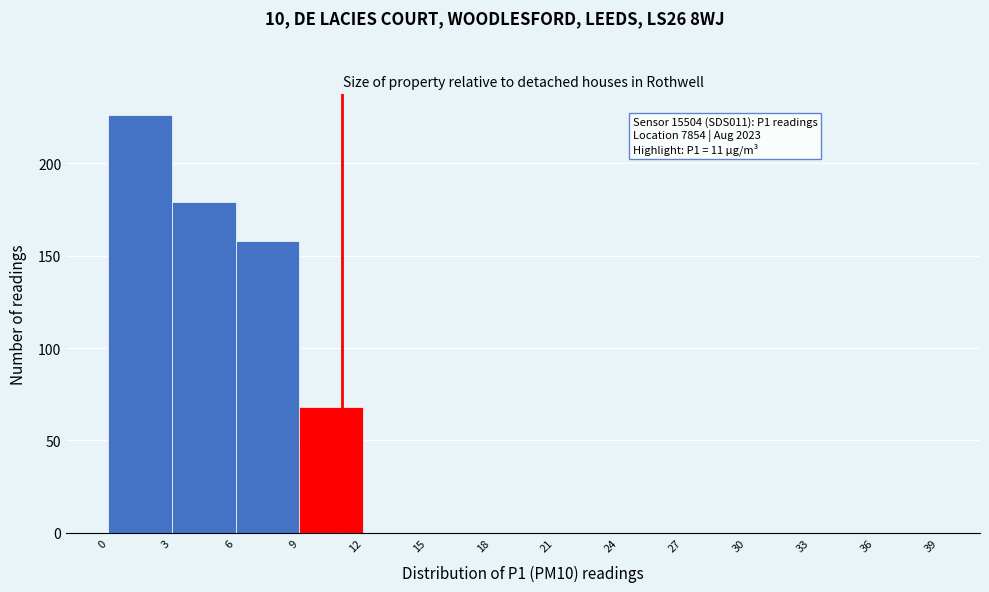

Which range on the x-axis has the tallest bar?

0 to 3